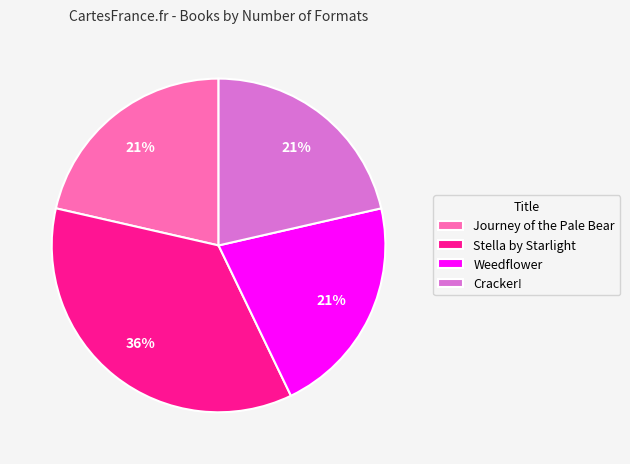

To the nearest percent, what is the average slice percentage?

25%